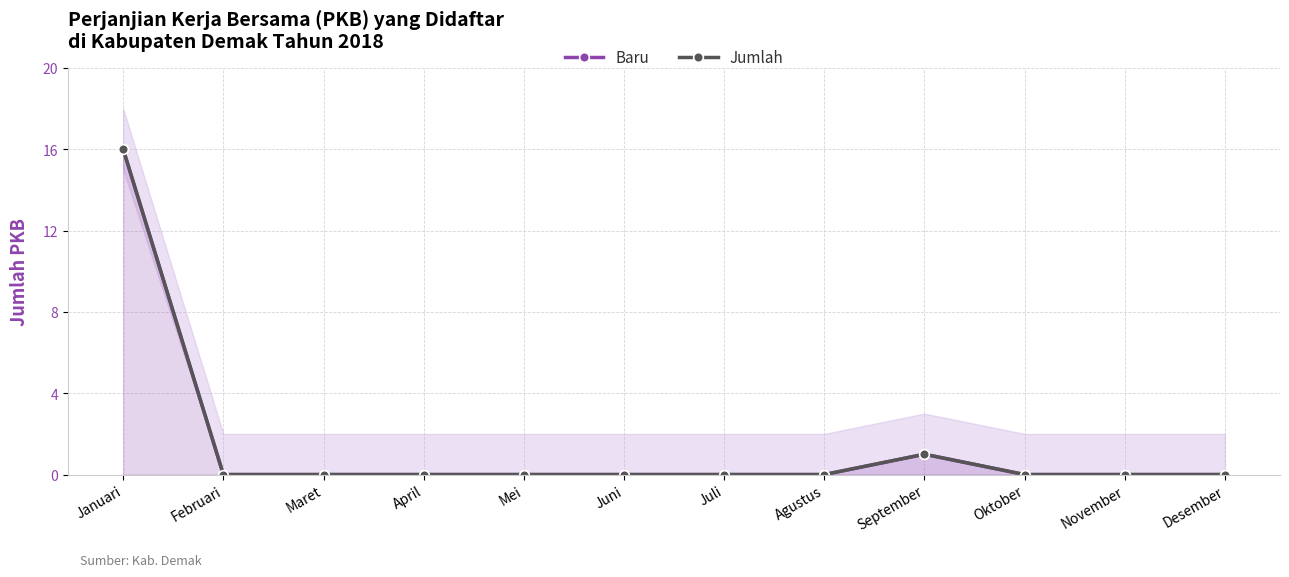

Reading right to left, extract all data points from this chart.

Baru: Desember=0	November=0	Oktober=0	September=1	Agustus=0	Juli=0	Juni=0	Mei=0	April=0	Maret=0	Februari=0	Januari=16
Jumlah: Desember=0	November=0	Oktober=0	September=1	Agustus=0	Juli=0	Juni=0	Mei=0	April=0	Maret=0	Februari=0	Januari=16